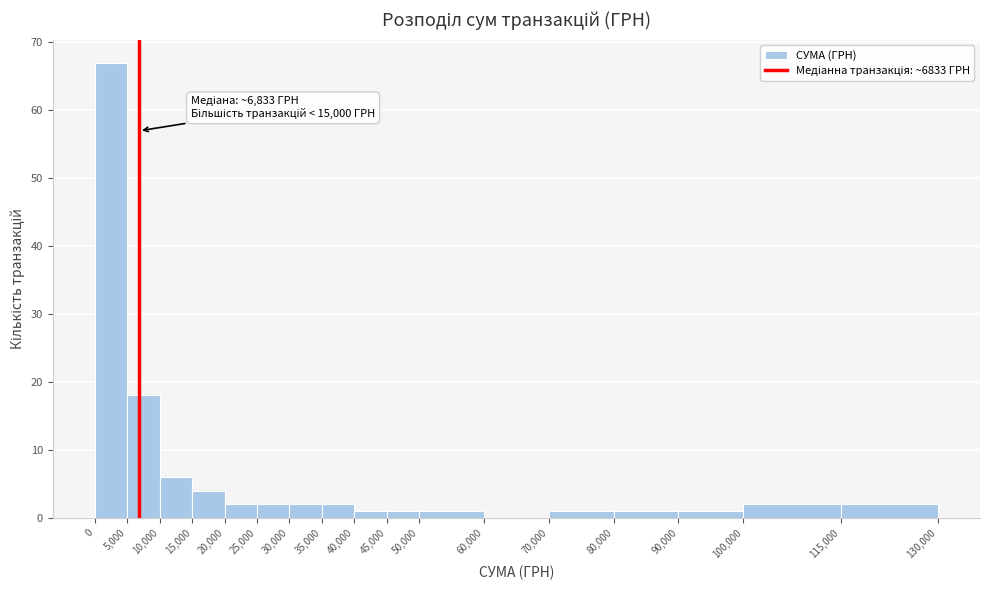

Which range on the x-axis has the tallest bar?

0 to 5,000